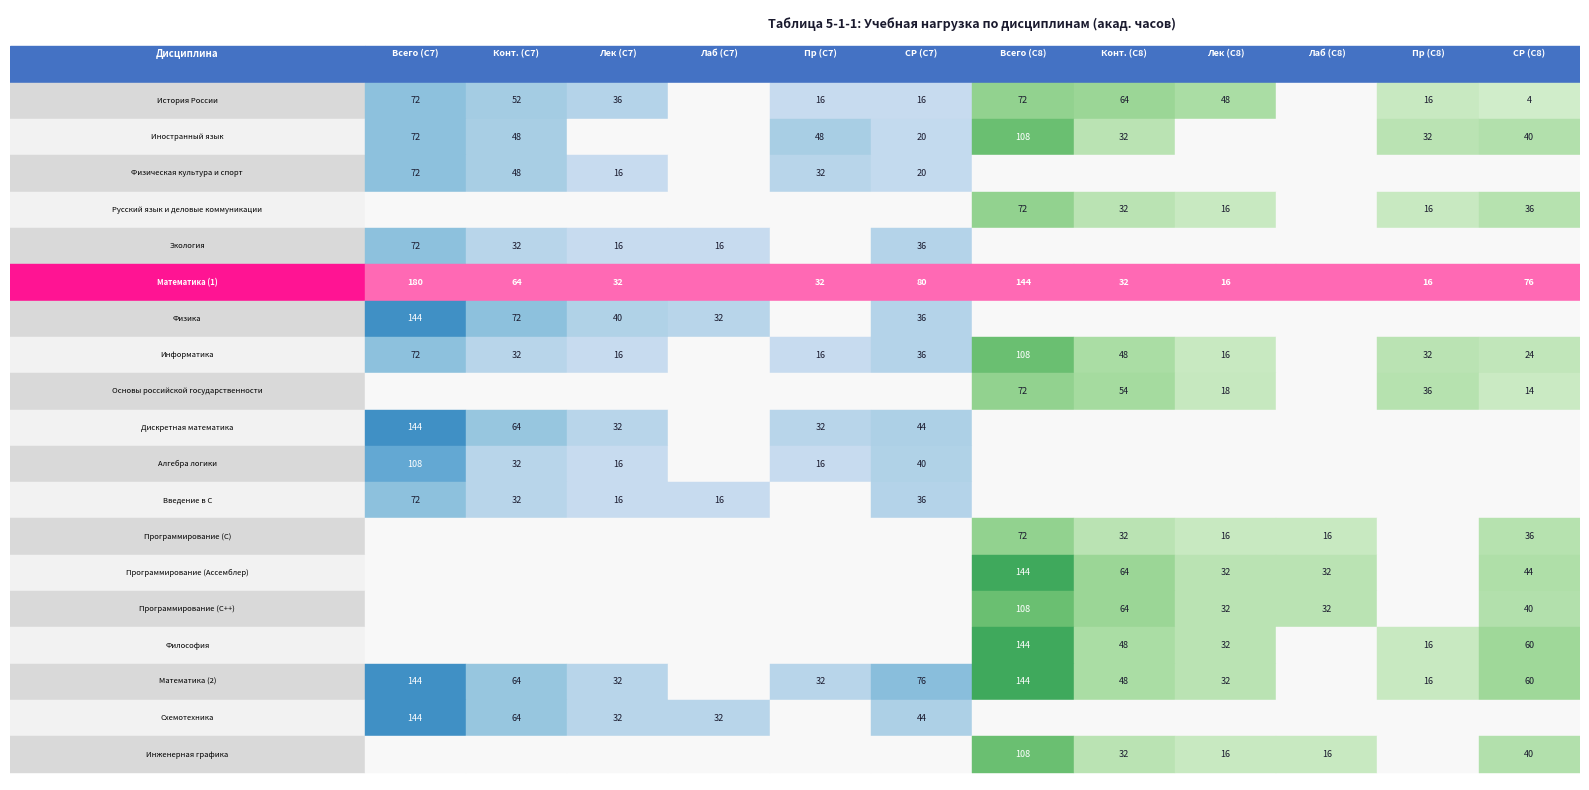

How many values in Иностранный язык are above zero?

8